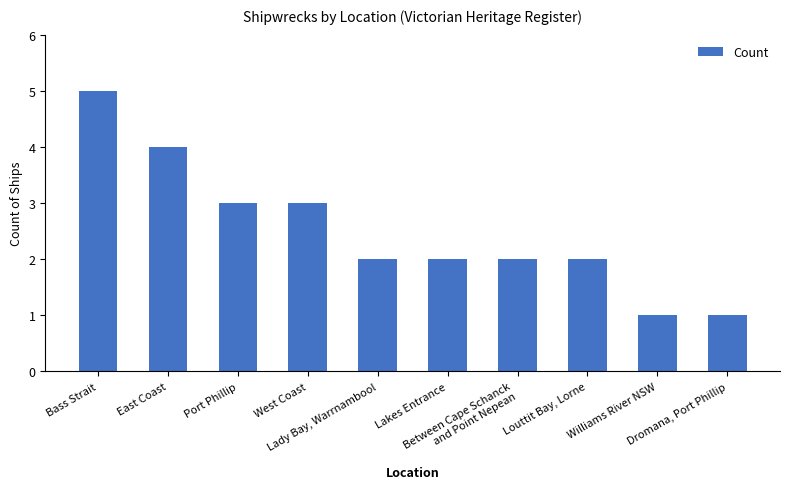

What is the greatest value displayed?

5